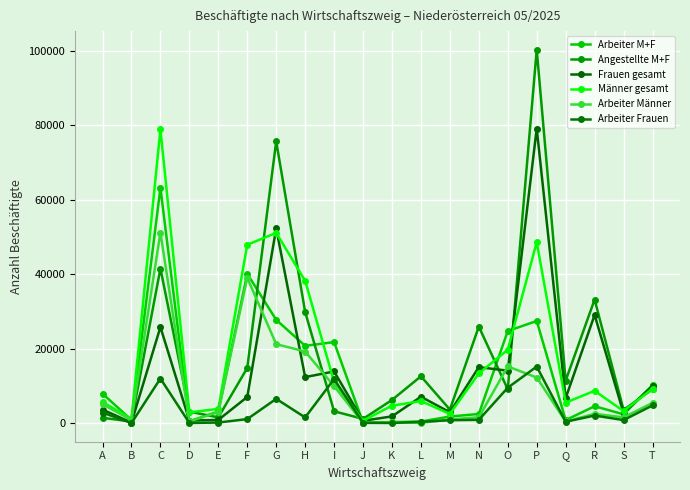

Rank the categories by Angestellte M+F value from highest to lowest.

P, G, C, R, H, N, F, L, Q, T, O, K, M, S, I, D, E, A, J, B